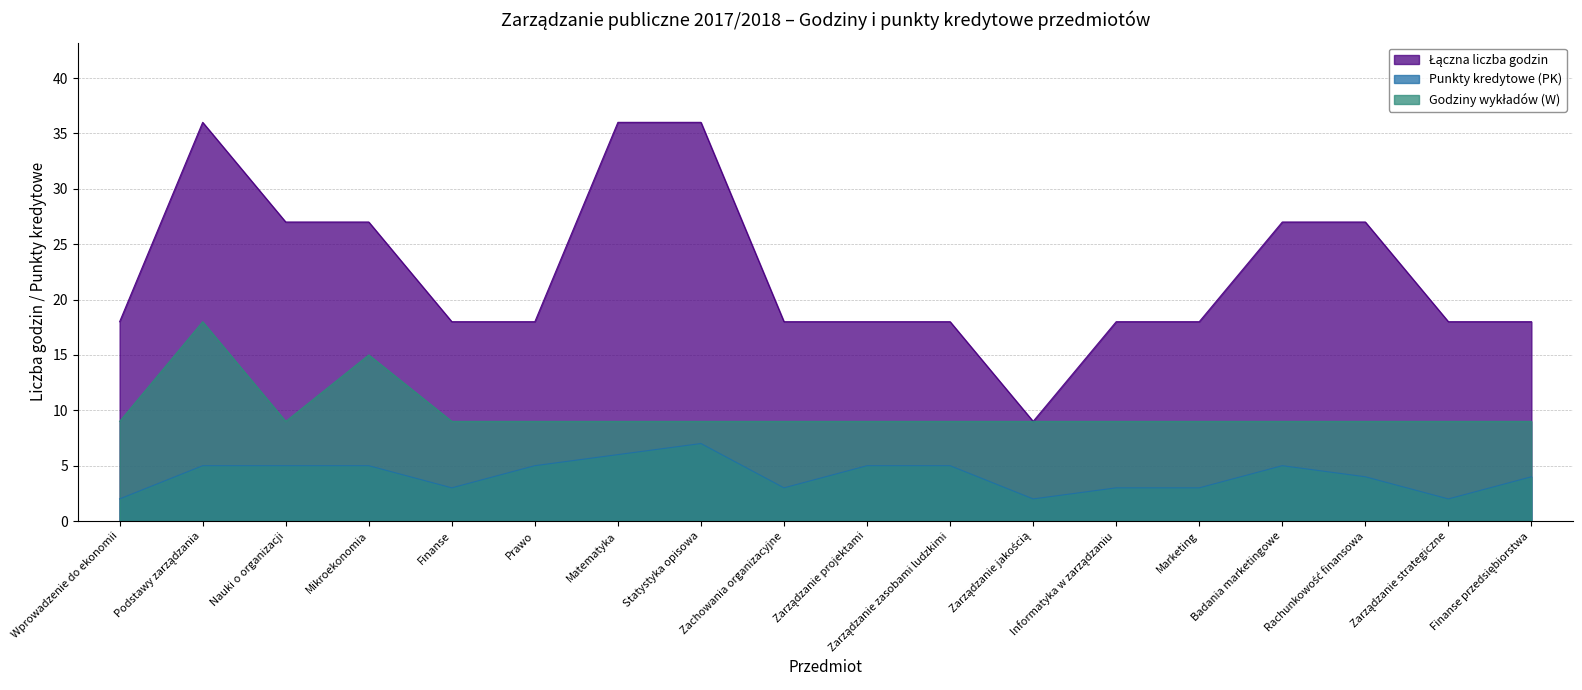

What is the difference between the Łączna liczba godzin values at Matematyka and Finanse?

18